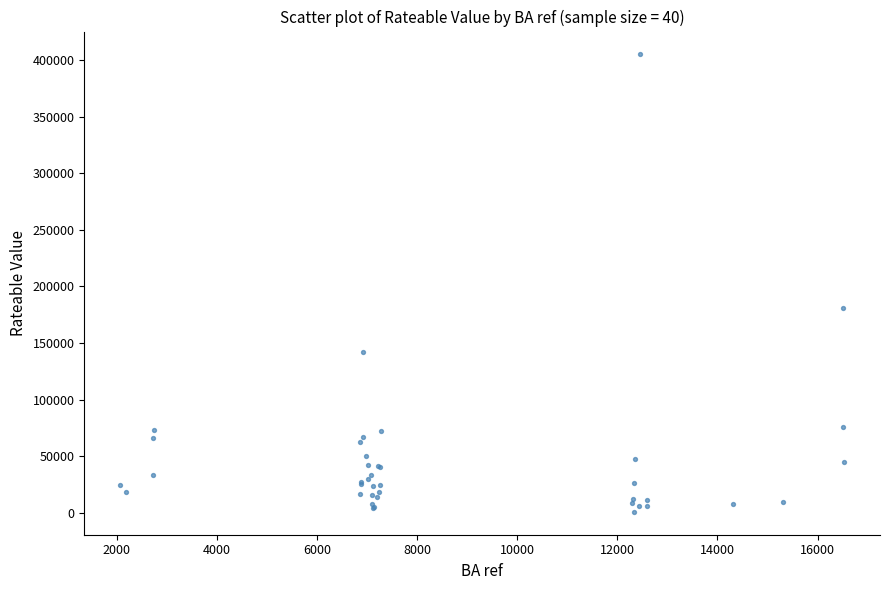

What Y value in the scatter plot is closest to 202900?

181000